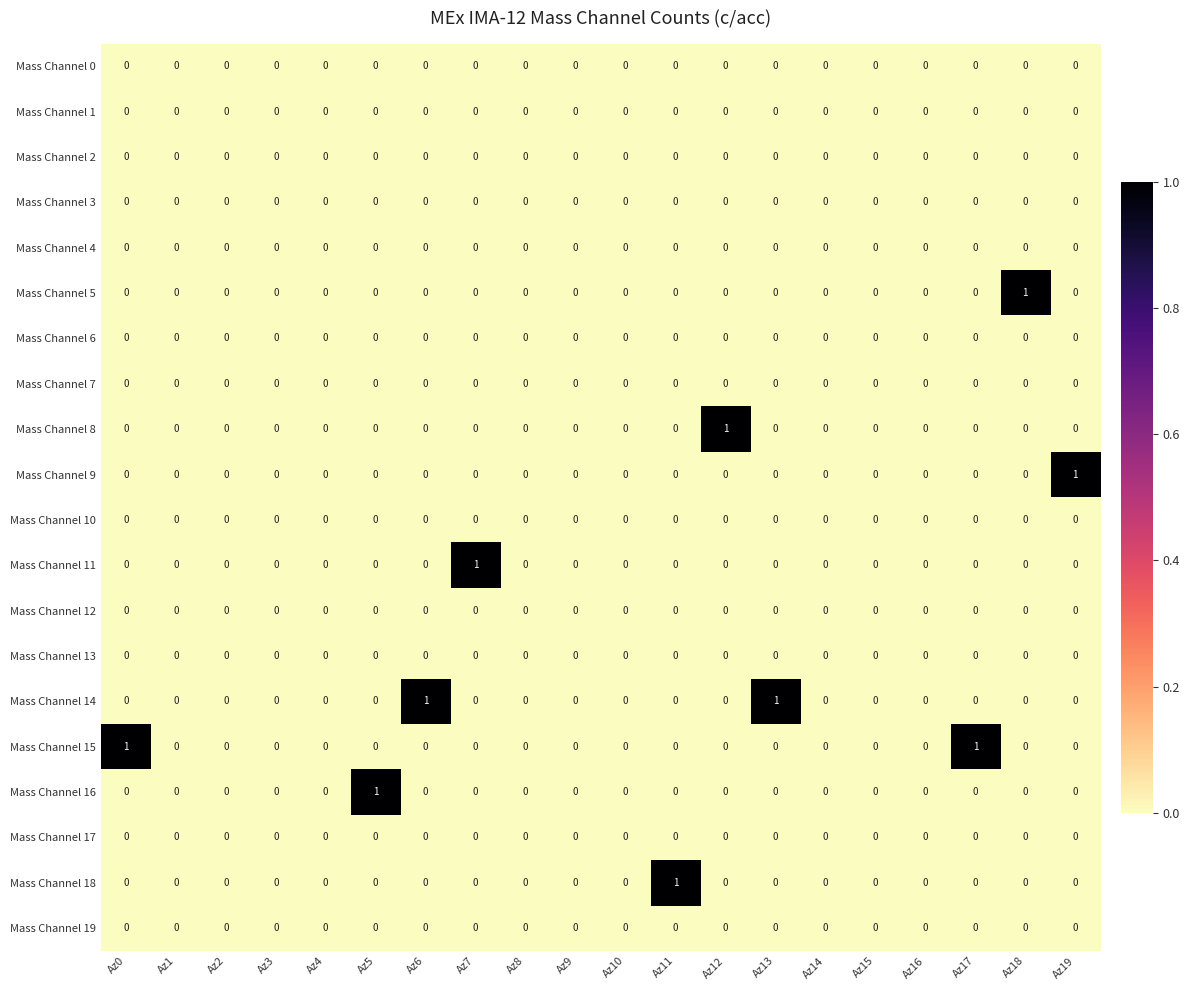

Between Az7 and Az14, which series saw the biggest shift?

Mass Channel 11